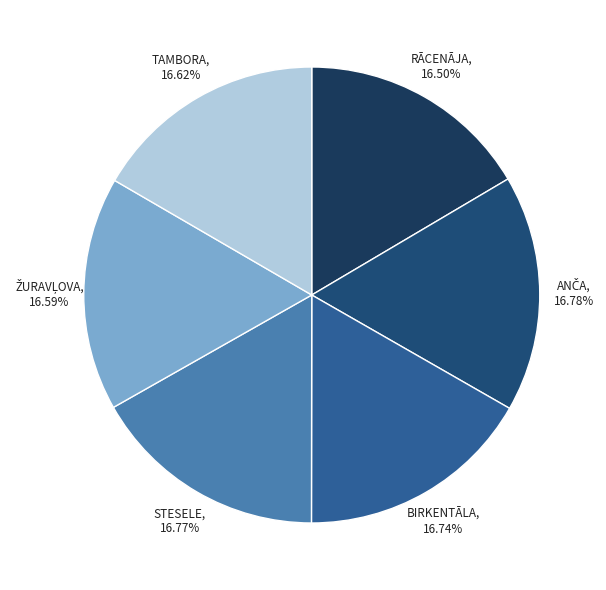

Is there a majority slice in this chart?

No